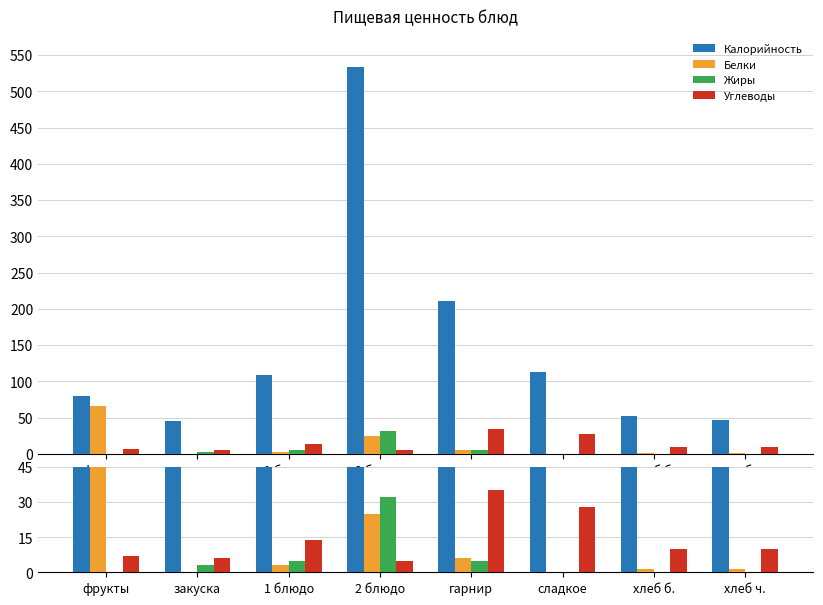

Rank the categories by Жиры value from highest to lowest.

2 блюдо, 1 блюдо, гарнир, закуска, хлеб б., хлеб ч., фрукты, сладкое